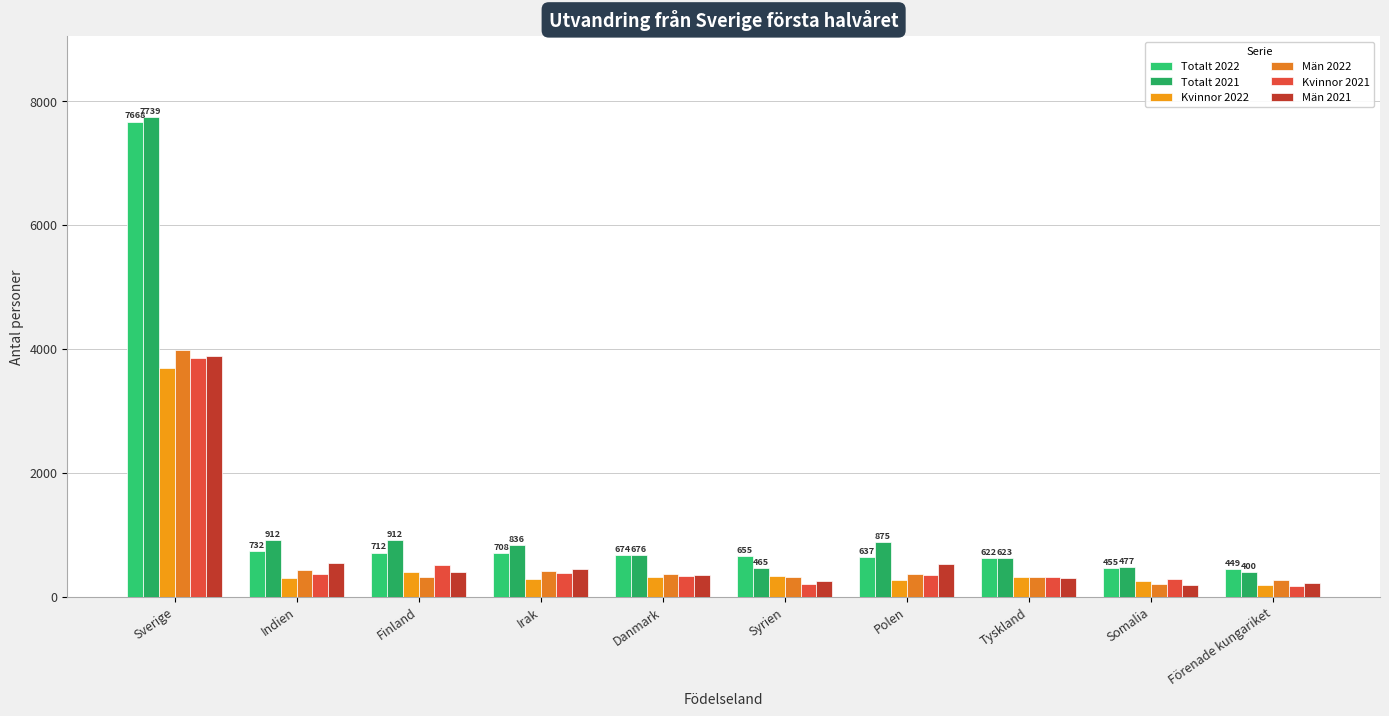

What is the sum of the Kvinnor 2021 values at Indien and Finland?

878